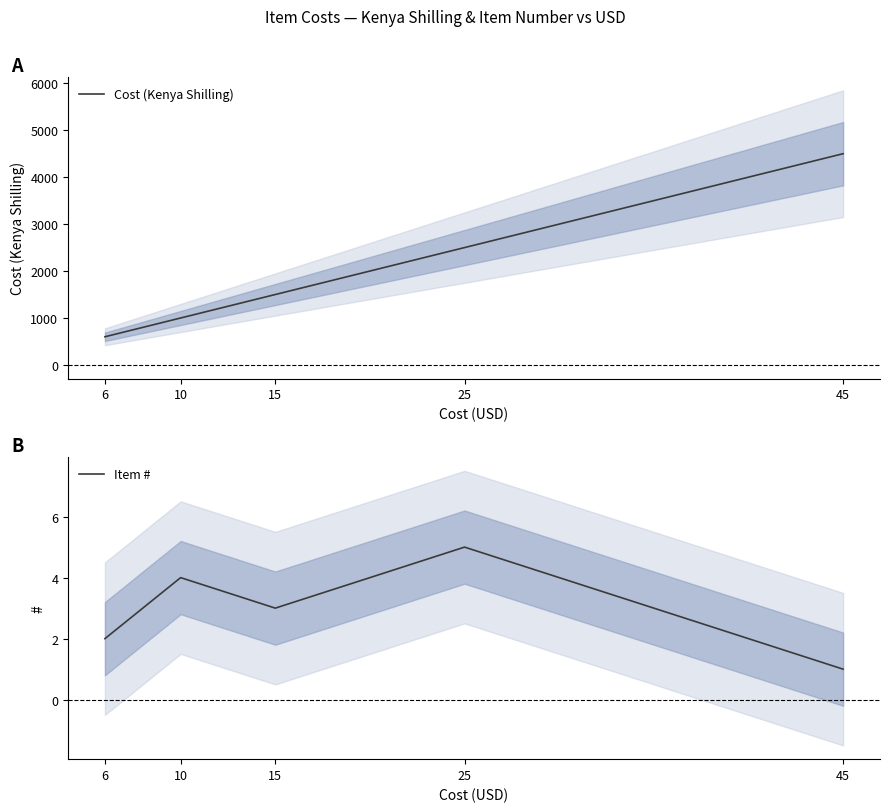

Count the number of categories in the chart.

5